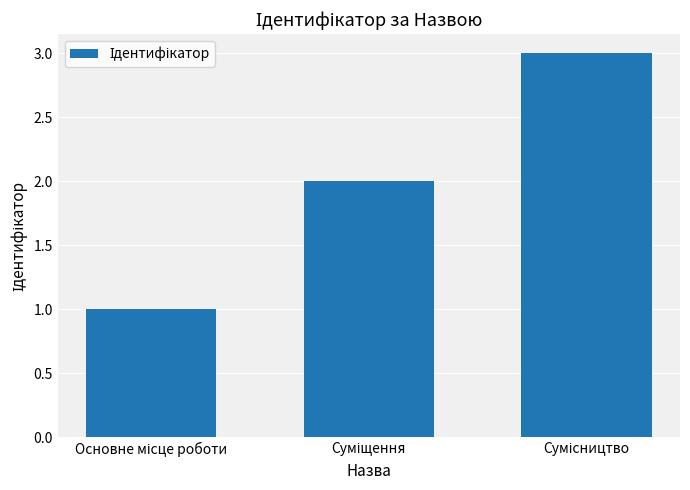

How many bars are there in total?

3